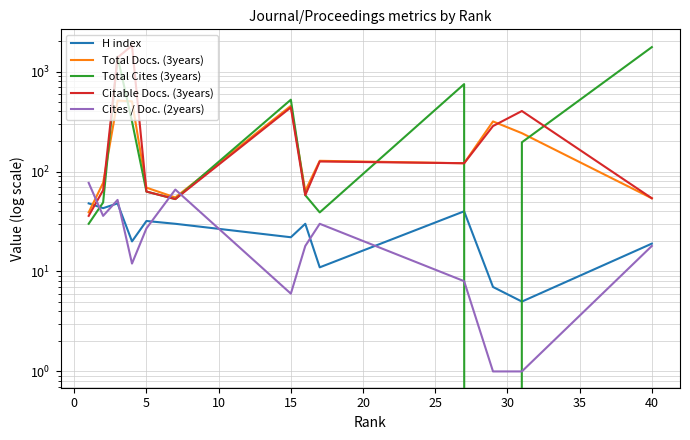

What is the difference between the second highest and second lowest values in the Citable Docs. (3years) series?

1330